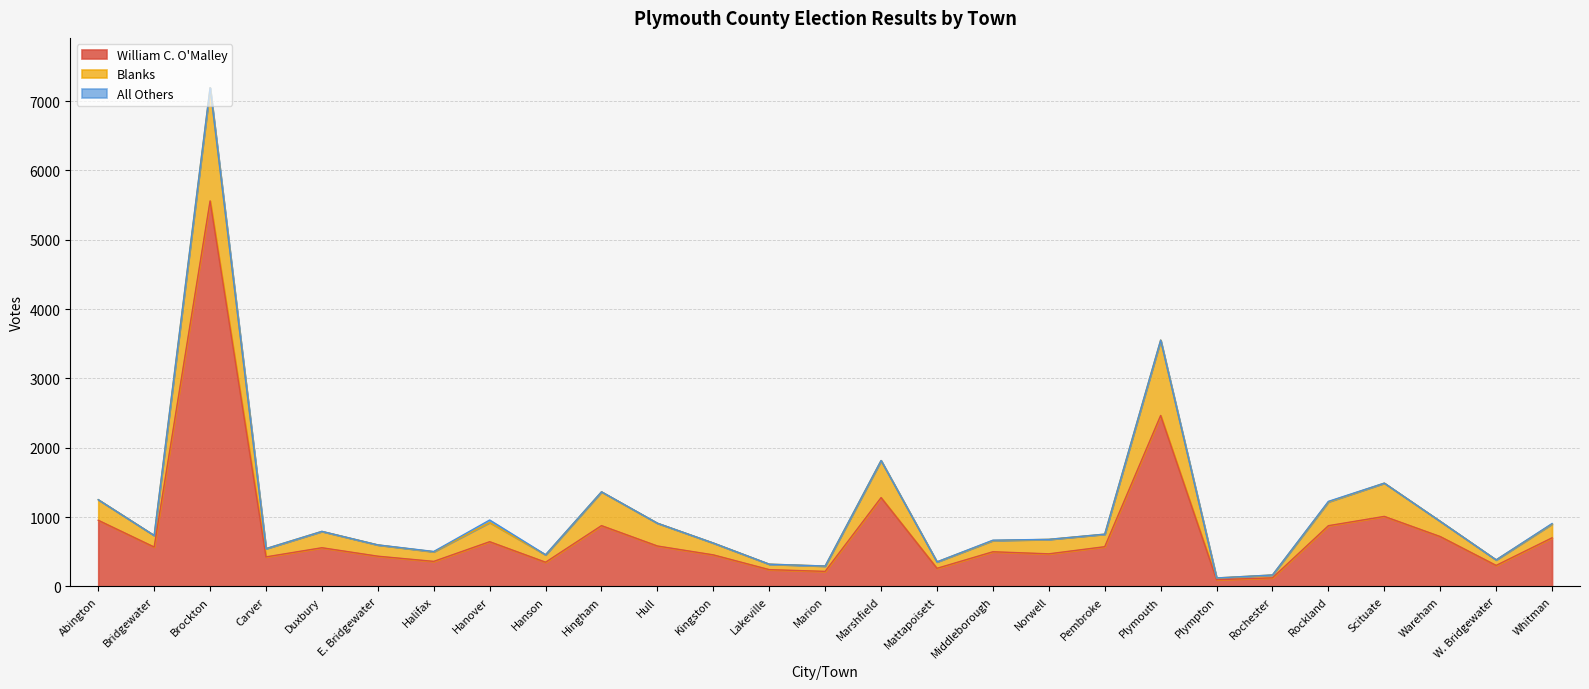

Where is the first local maximum for William C. O'Malley?

Brockton